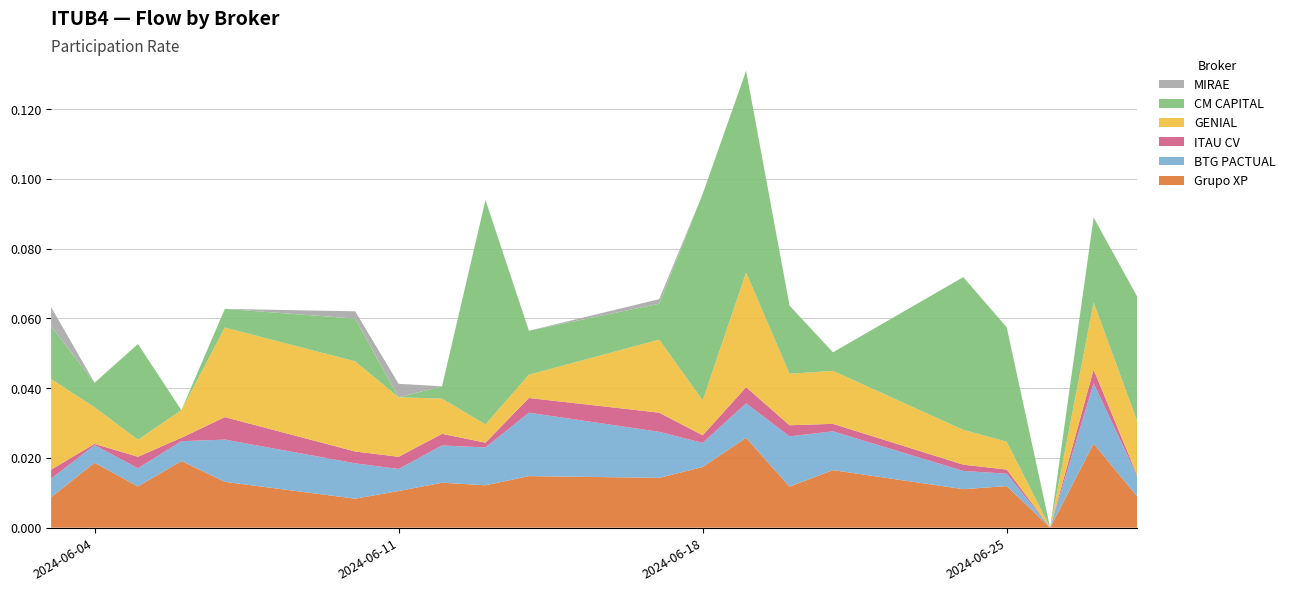

Reading right to left, what are all the values shown in this chart?

Grupo XP: 2024-06-28=0.0	2024-06-27=0.0	2024-06-26=0.0	2024-06-25=0.0	2024-06-24=0.0	2024-06-21=0.0	2024-06-20=0.0	2024-06-19=0.0	2024-06-18=0.0	2024-06-17=0.0	2024-06-14=0.0	2024-06-13=0.0	2024-06-12=0.0	2024-06-11=0.0	2024-06-10=0.0	2024-06-07=0.0	2024-06-06=0.0	2024-06-05=0.0	2024-06-04=0.0	2024-06-03=0.0
BTG PACTUAL: 2024-06-28=0.0	2024-06-27=0.0	2024-06-26=0.0	2024-06-25=0.0	2024-06-24=0.0	2024-06-21=0.0	2024-06-20=0.0	2024-06-19=0.0	2024-06-18=0.0	2024-06-17=0.0	2024-06-14=0.0	2024-06-13=0.0	2024-06-12=0.0	2024-06-11=0.0	2024-06-10=0.0	2024-06-07=0.0	2024-06-06=0.0	2024-06-05=0.0	2024-06-04=0.0	2024-06-03=0.0
ITAU CV: 2024-06-28=0.0	2024-06-27=0.0	2024-06-26=0.0	2024-06-25=0.0	2024-06-24=0.0	2024-06-21=0.0	2024-06-20=0.0	2024-06-19=0.0	2024-06-18=0.0	2024-06-17=0.0	2024-06-14=0.0	2024-06-13=0.0	2024-06-12=0.0	2024-06-11=0.0	2024-06-10=0.0	2024-06-07=0.0	2024-06-06=0.0	2024-06-05=0.0	2024-06-04=0.0	2024-06-03=0.0
GENIAL: 2024-06-28=0.0	2024-06-27=0.0	2024-06-26=0.0	2024-06-25=0.0	2024-06-24=0.0	2024-06-21=0.0	2024-06-20=0.0	2024-06-19=0.0	2024-06-18=0.0	2024-06-17=0.0	2024-06-14=0.0	2024-06-13=0.0	2024-06-12=0.0	2024-06-11=0.0	2024-06-10=0.0	2024-06-07=0.0	2024-06-06=0.0	2024-06-05=0.0	2024-06-04=0.0	2024-06-03=0.0
CM CAPITAL: 2024-06-28=0.0	2024-06-27=0.0	2024-06-26=0.0	2024-06-25=0.0	2024-06-24=0.0	2024-06-21=0.0	2024-06-20=0.0	2024-06-19=0.1	2024-06-18=0.1	2024-06-17=0.0	2024-06-14=0.0	2024-06-13=0.1	2024-06-12=0.0	2024-06-11=0.0	2024-06-10=0.0	2024-06-07=0.0	2024-06-06=0.0	2024-06-05=0.0	2024-06-04=0.0	2024-06-03=0.0
MIRAE: 2024-06-28=0.0	2024-06-27=0.0	2024-06-26=0.0	2024-06-25=0.0	2024-06-24=0.0	2024-06-21=0.0	2024-06-20=0.0	2024-06-19=0.0	2024-06-18=0.0	2024-06-17=0.0	2024-06-14=0.0	2024-06-13=0.0	2024-06-12=0.0	2024-06-11=0.0	2024-06-10=0.0	2024-06-07=0.0	2024-06-06=0.0	2024-06-05=0.0	2024-06-04=0.0	2024-06-03=0.0